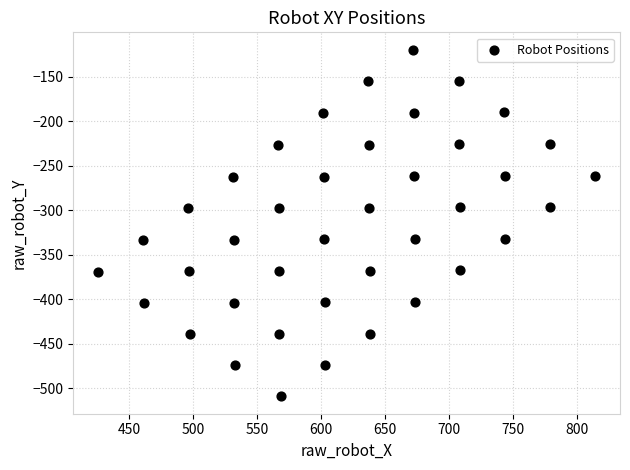

What is the range of X values (max minus min)?

388.2